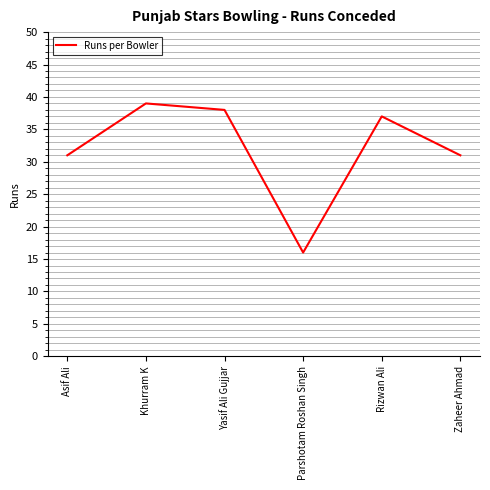

What is the change in value from Asif Ali to Rizwan Ali?

+6